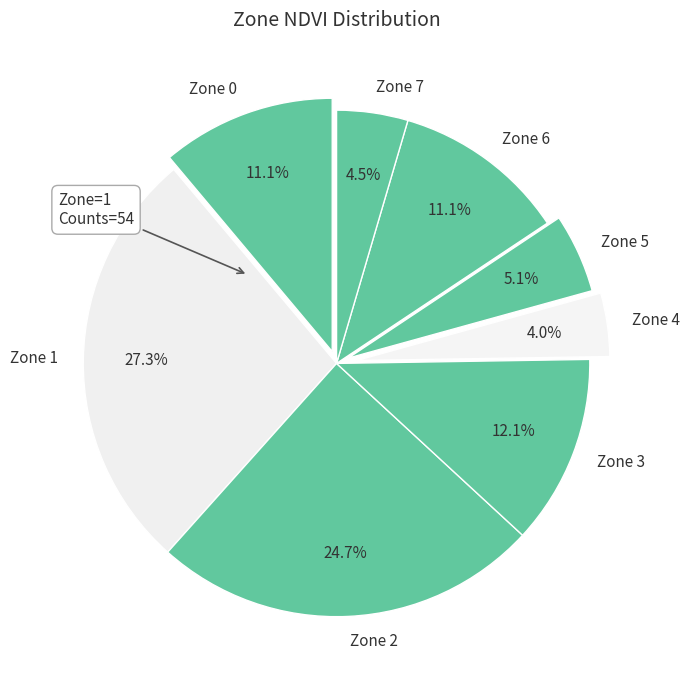

Combined, do Zone 1 and Zone 6 account for over 50%?

No